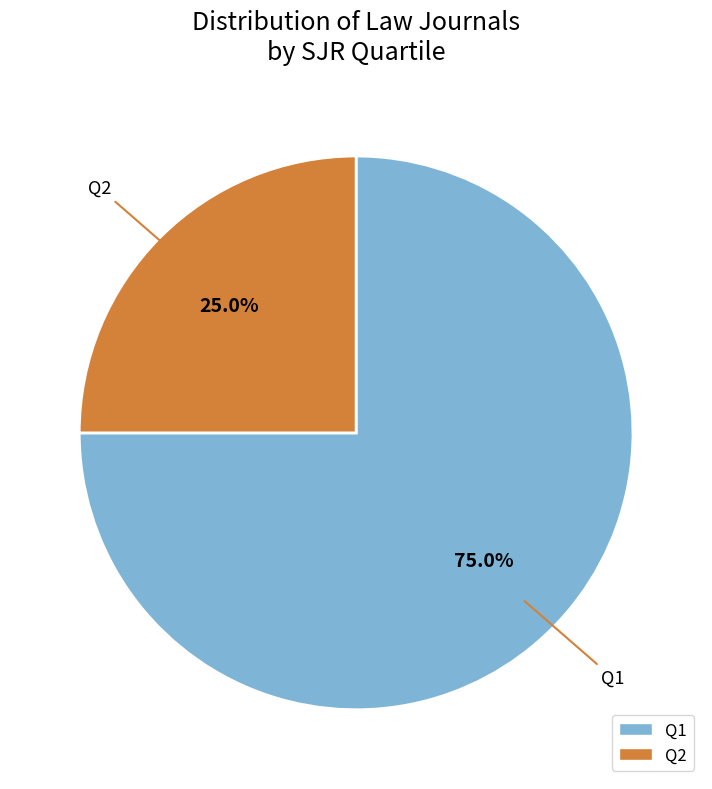

What portion of the pie excludes Q2?

75.0%